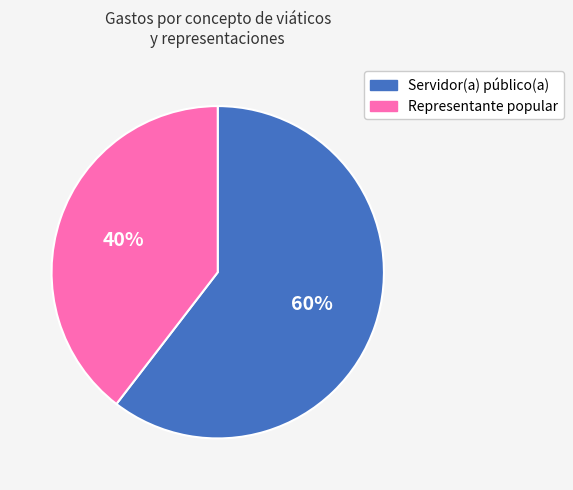

Is there a majority slice in this chart?

Yes